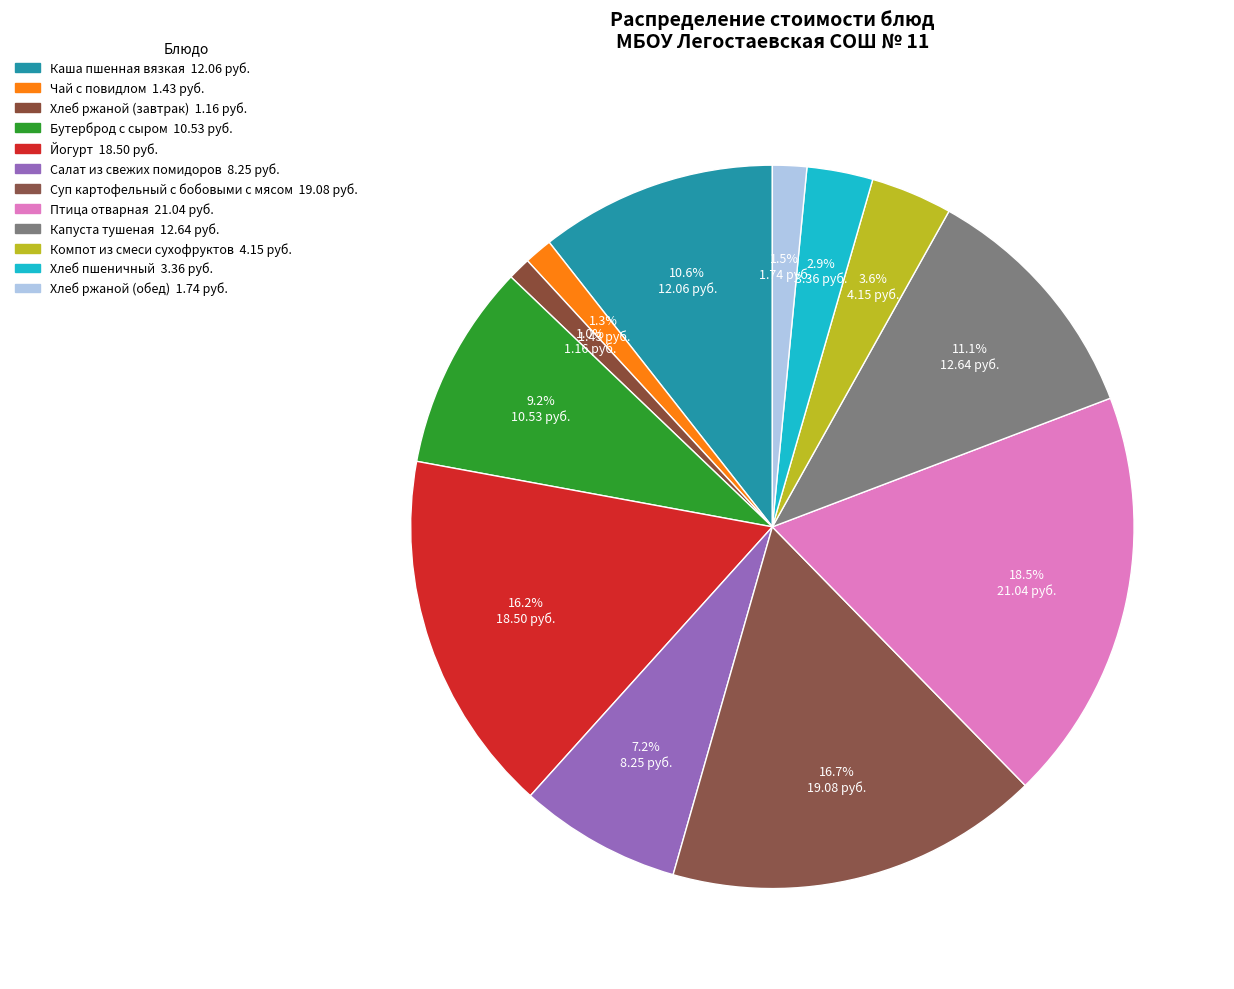

Is Бутерброд с сыром the majority of the pie?

No